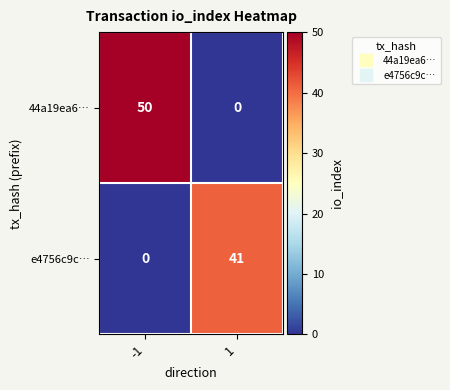

At which category is the sum across all series the highest?

-1